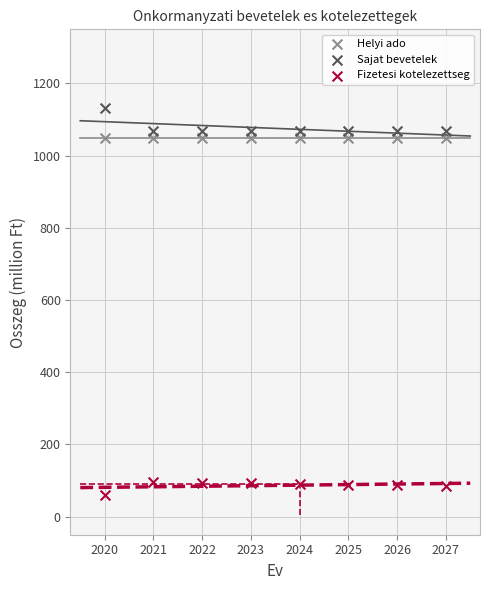

Which series reaches the maximum Y coordinate?

Sajat bevetelek